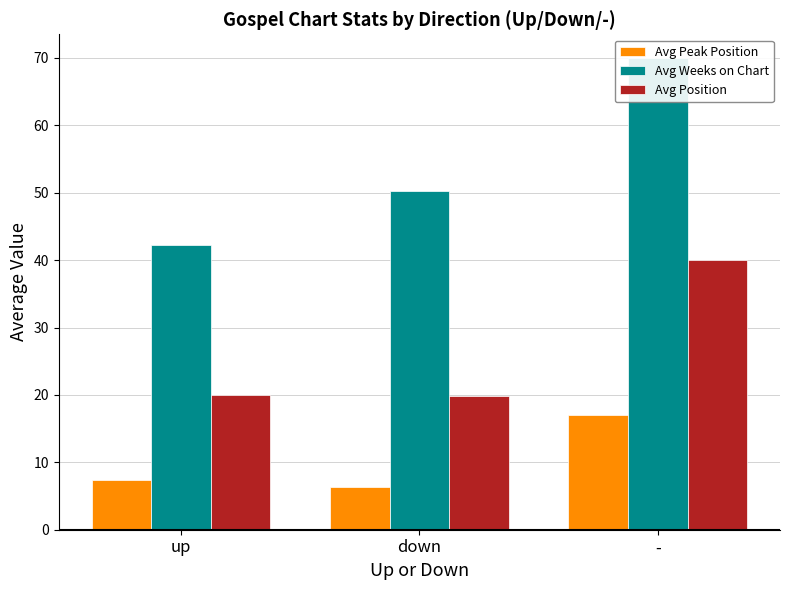

The Avg Position series shows 19.9 at down. True or false?

True